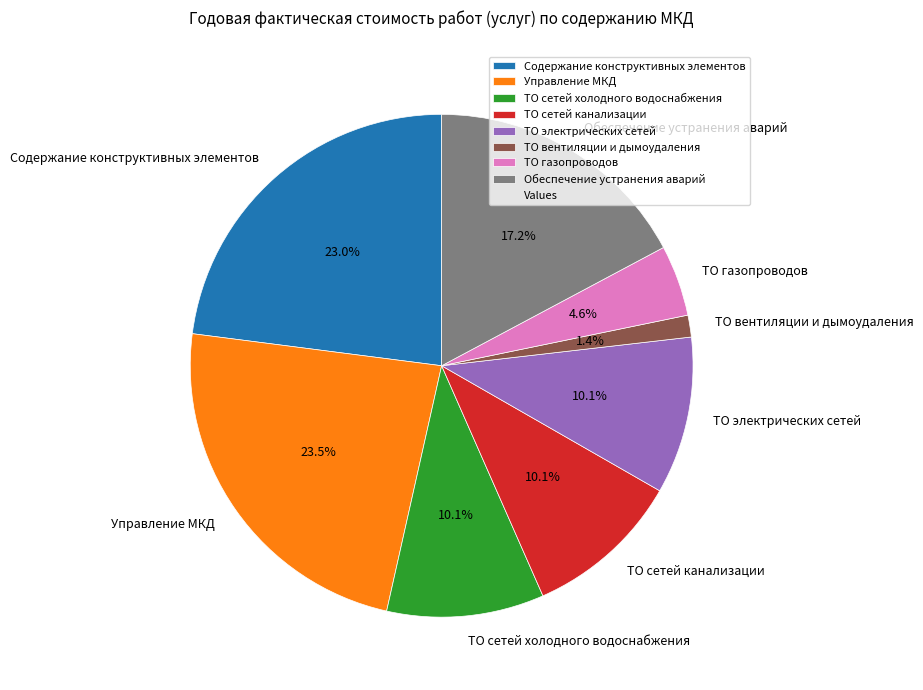

To the nearest percent, what is the difference between the ТО вентиляции и дымоудаления and ТО сетей канализации slice percentages?

9%